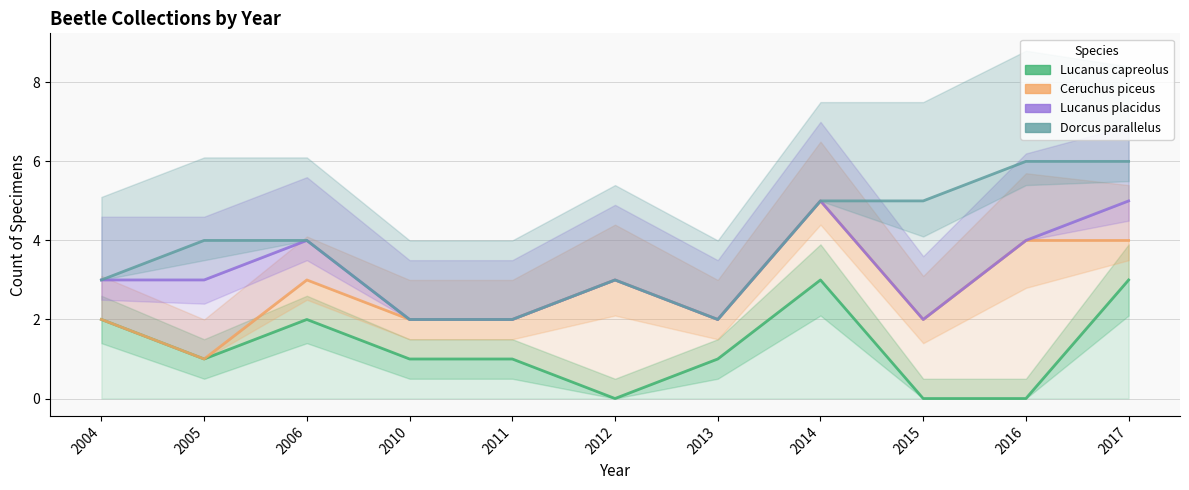

Reading left to right, extract all data points from this chart.

Lucanus capreolus: 2	1	2	1	1	0	1	3	0	0	3
Ceruchus piceus: 2	1	3	2	2	3	2	5	2	4	4
Lucanus placidus: 3	3	4	2	2	3	2	5	2	4	5
Dorcus parallelus: 3	4	4	2	2	3	2	5	5	6	6